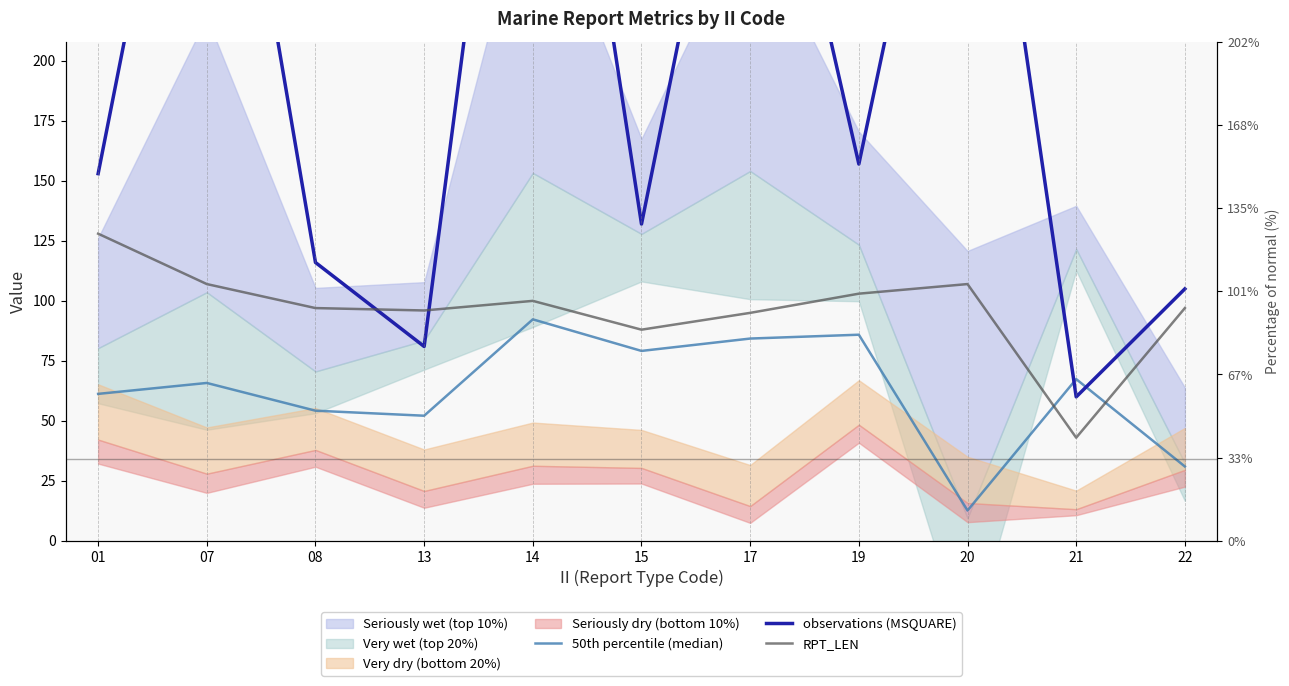

What is the sum of the observations (MSQUARE) values at 08 and 15?

248.0